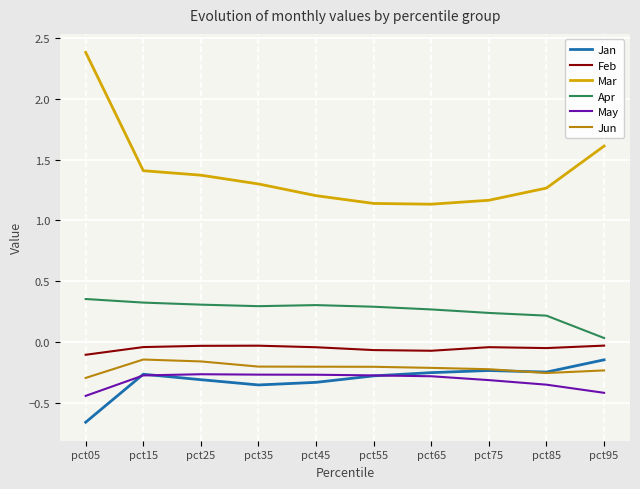

Which series has the widest spread of values?

Mar